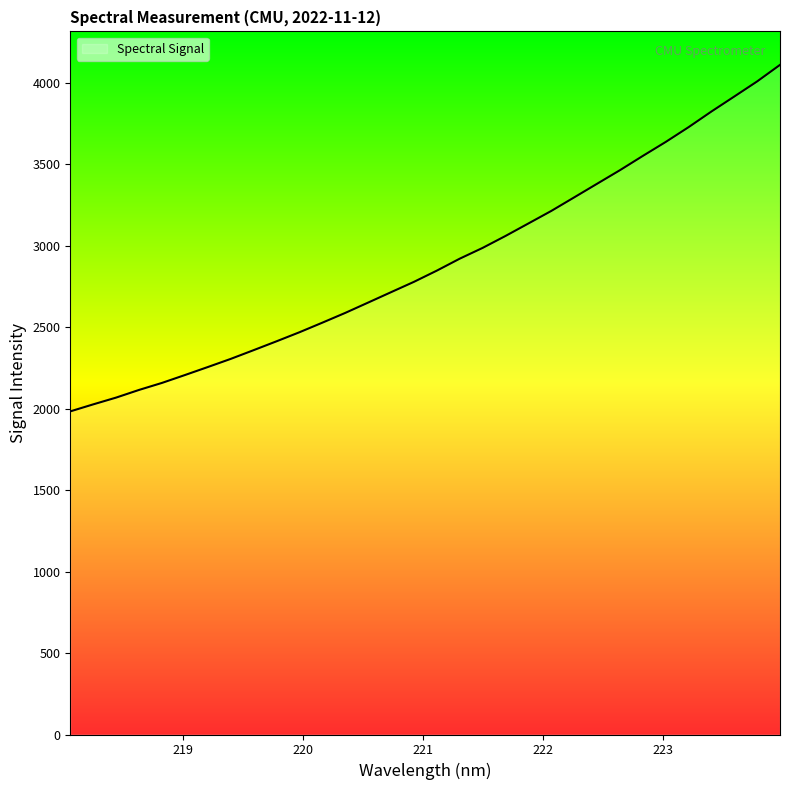

True or false: the data has more than 1 interior local peaks.

False